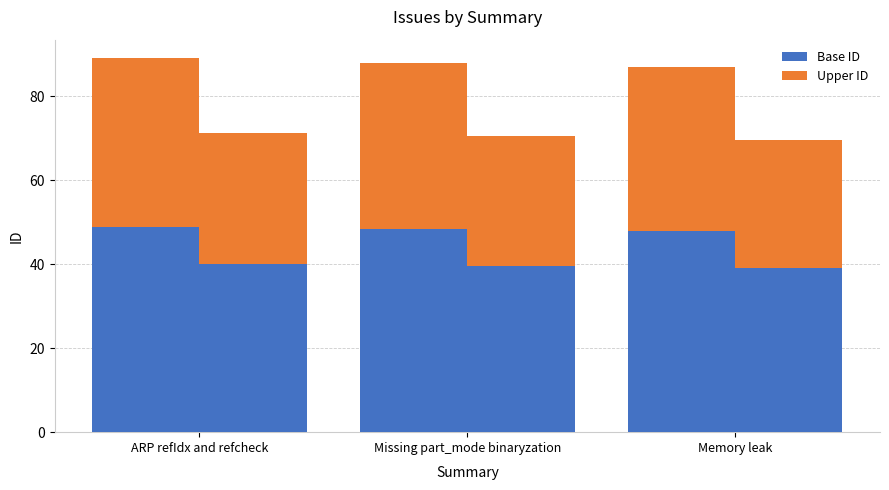

What is the difference between the Base ID values at Memory leak and ARP refIdx and refcheck?

1.1